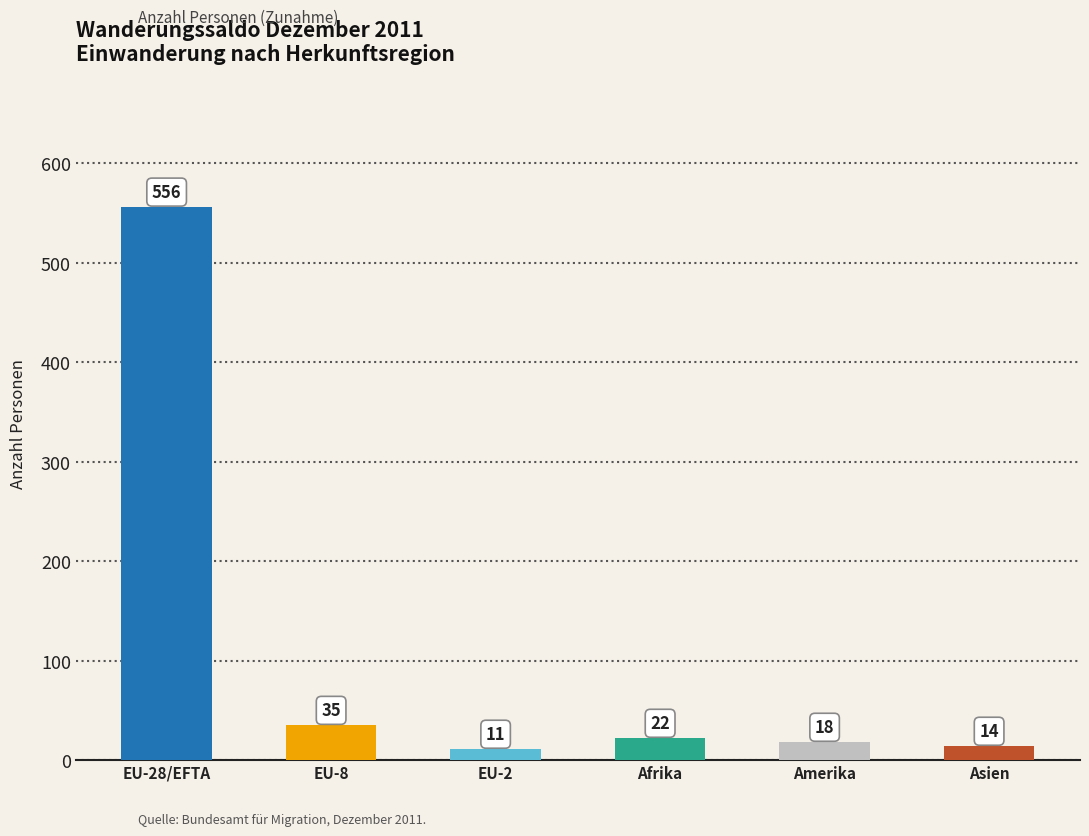

List the labels in order of value, smallest first.

EU-2, Asien, Amerika, Afrika, EU-8, EU-28/EFTA